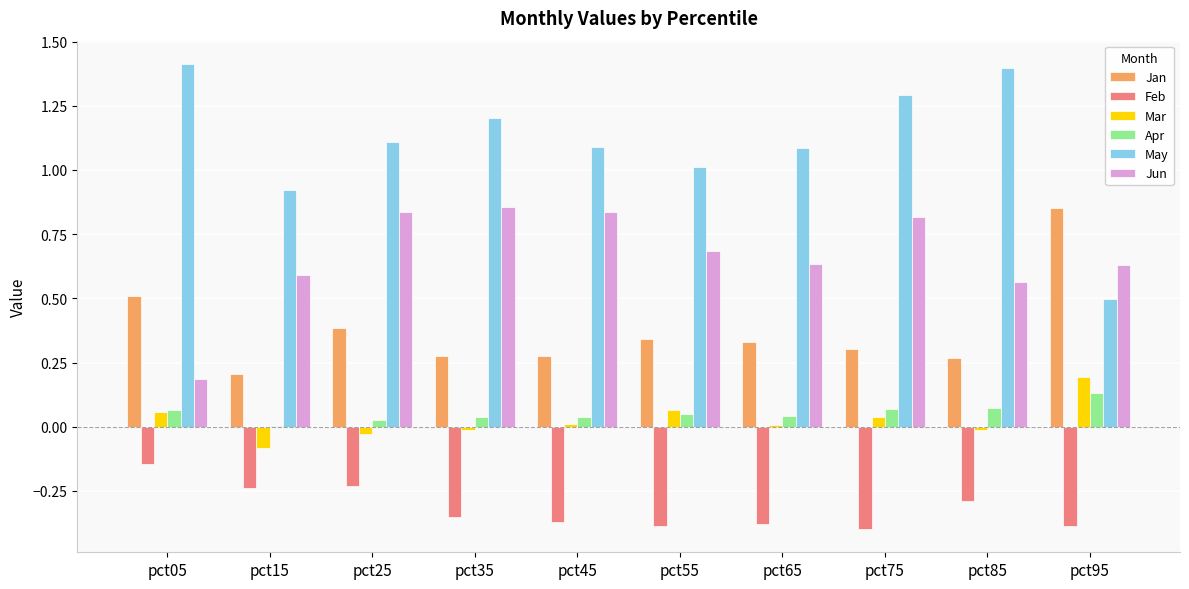

Which series has the largest total across all categories?

May